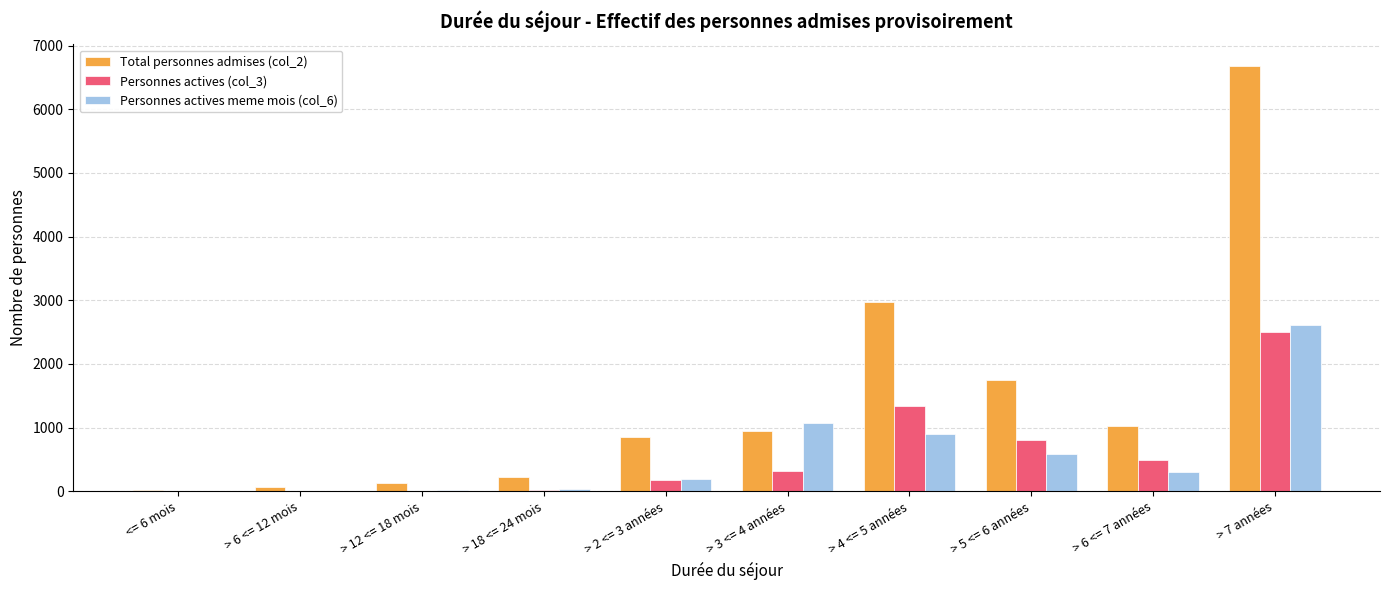

How many groups of bars are there?

10